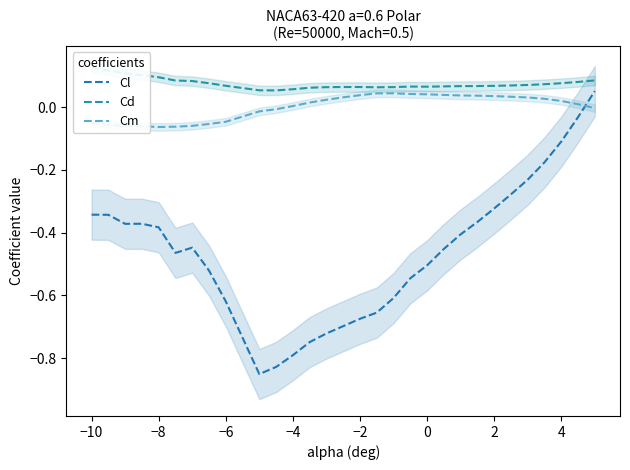

The value of Cl at −2 is -1.0. True or false?

False